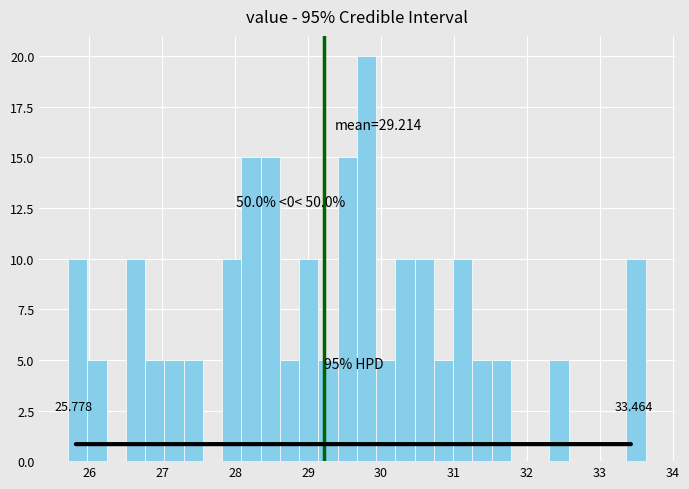

Around what value on the x-axis is the tallest bar? Give the approximate position of its centre, as read against the axis.

29.8